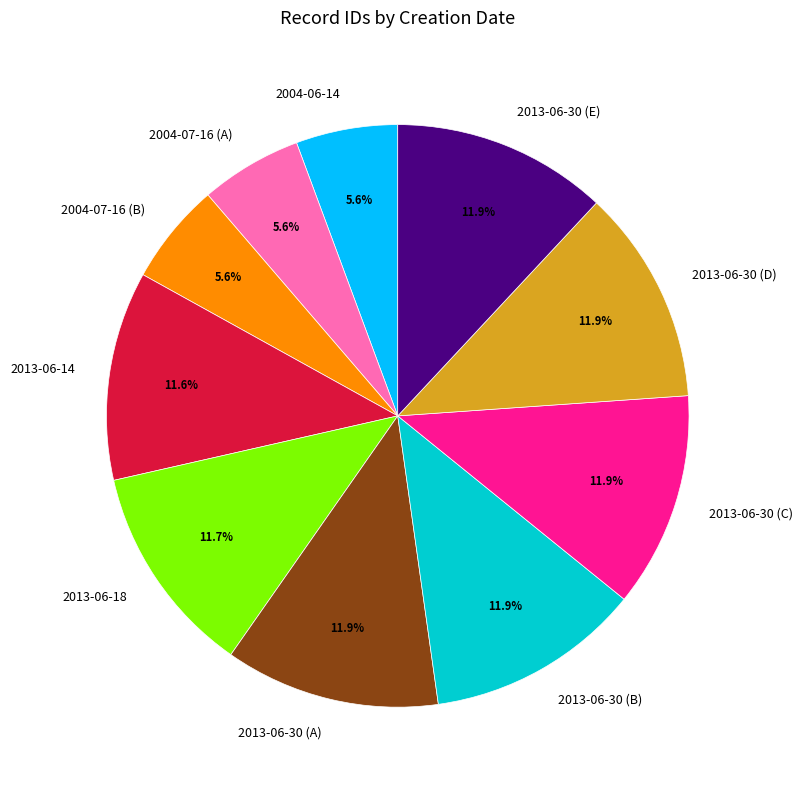

How many segments does this pie chart have?

10